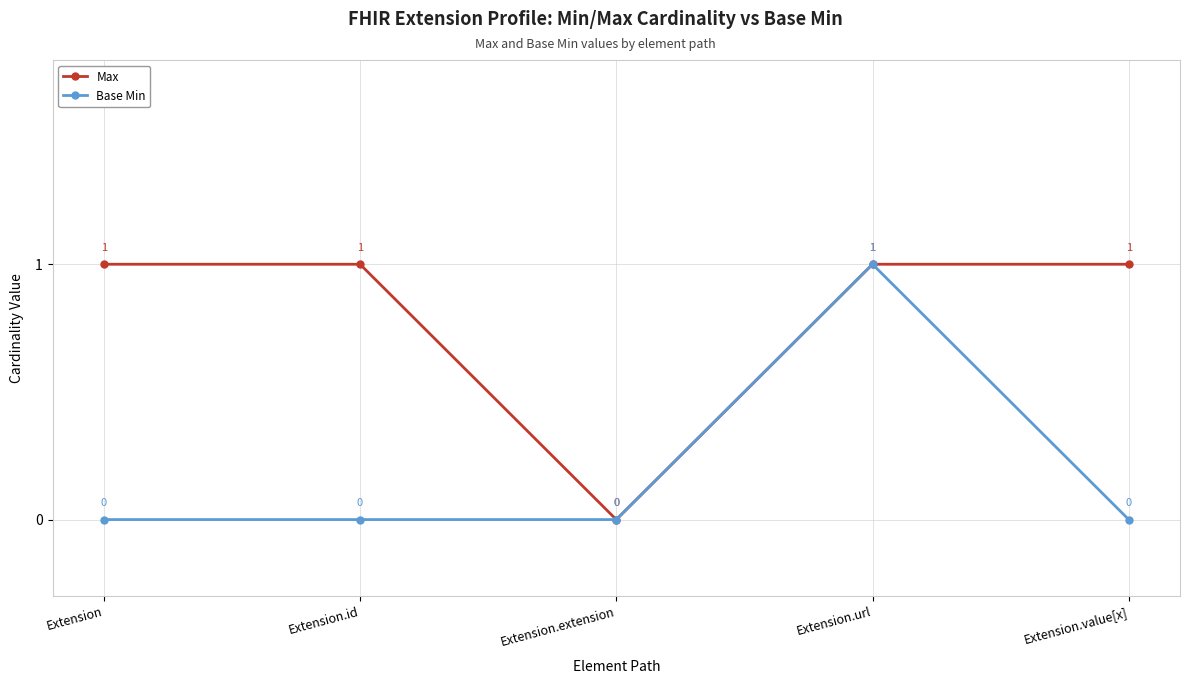

Is the value of Base Min at Extension greater than the value of Max at Extension.id?

No